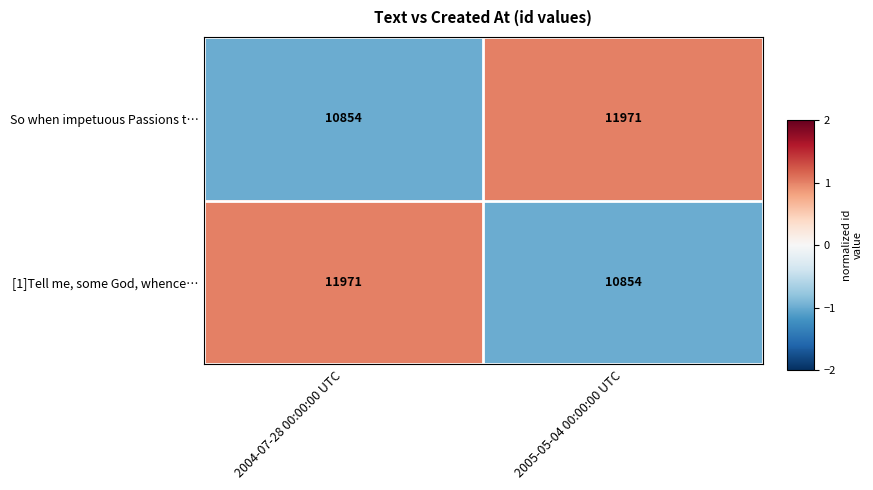

Reading left to right, what are all the values shown in this chart?

So when impetuous Passions t…: 10854	11971
[1]Tell me, some God, whence…: 11971	10854